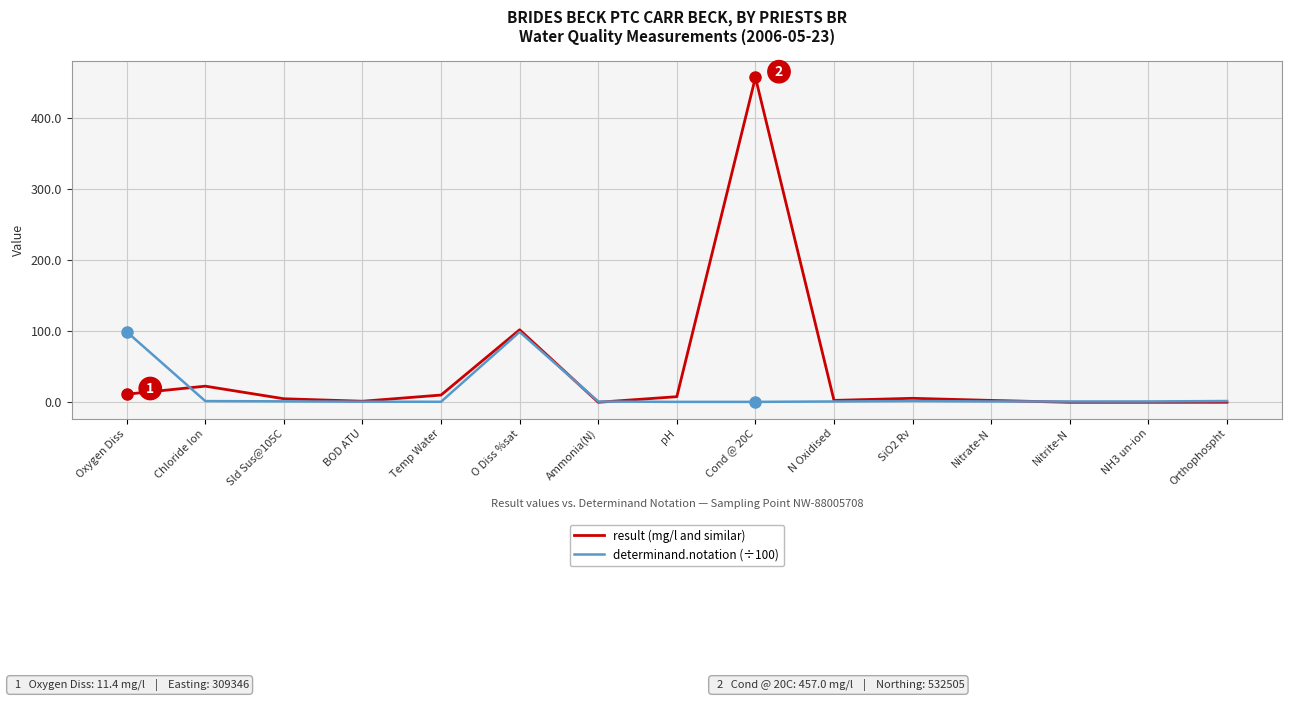

List the series in order of their overall mean, highest first.

result (mg/l and similar), determinand.notation (÷100)